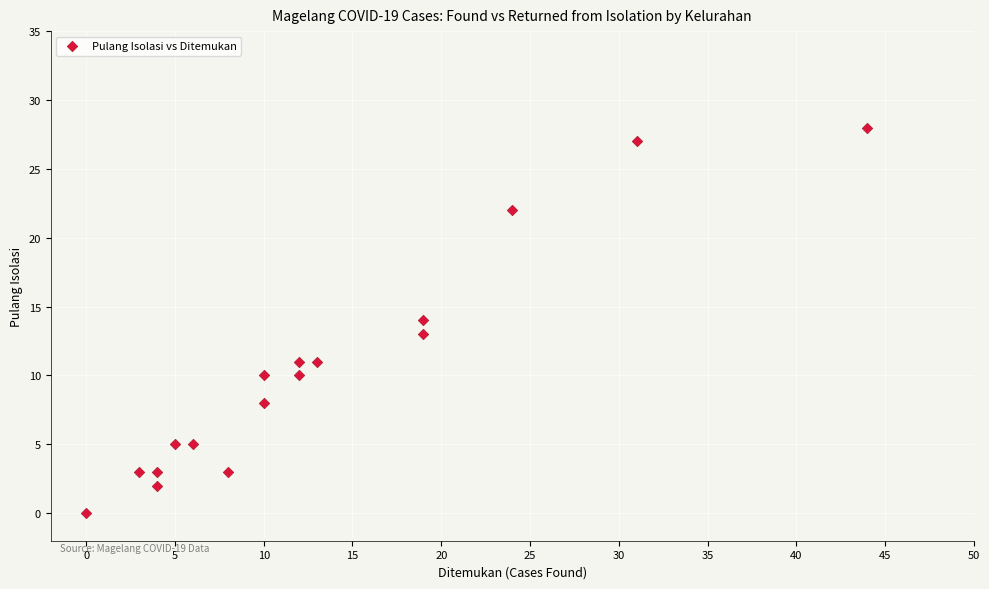

What is the range of X values (max minus min)?

44